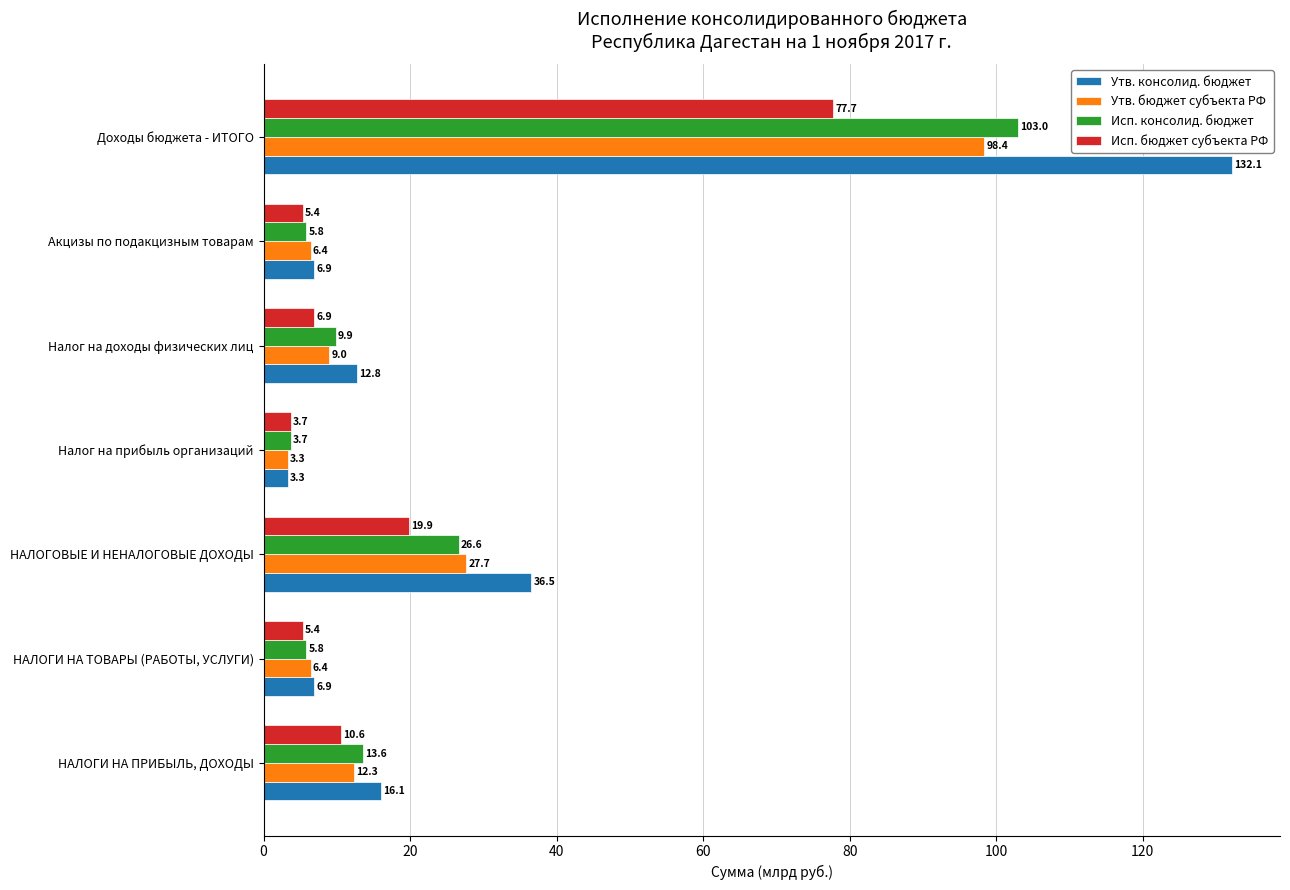

Rank the series by their maximum value, from lowest to highest.

Исп. бюджет субъекта РФ, Утв. бюджет субъекта РФ, Исп. консолид. бюджет, Утв. консолид. бюджет